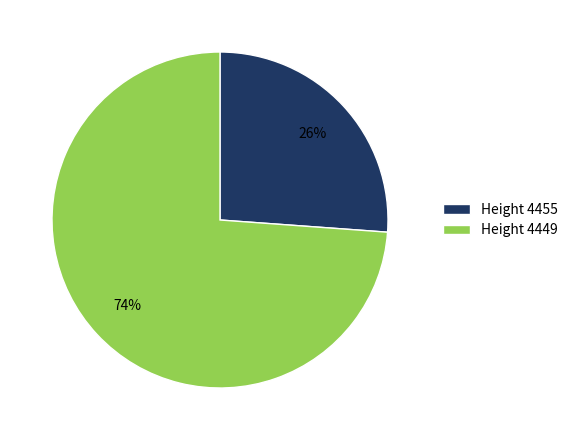

Count the number of slices in the pie.

2